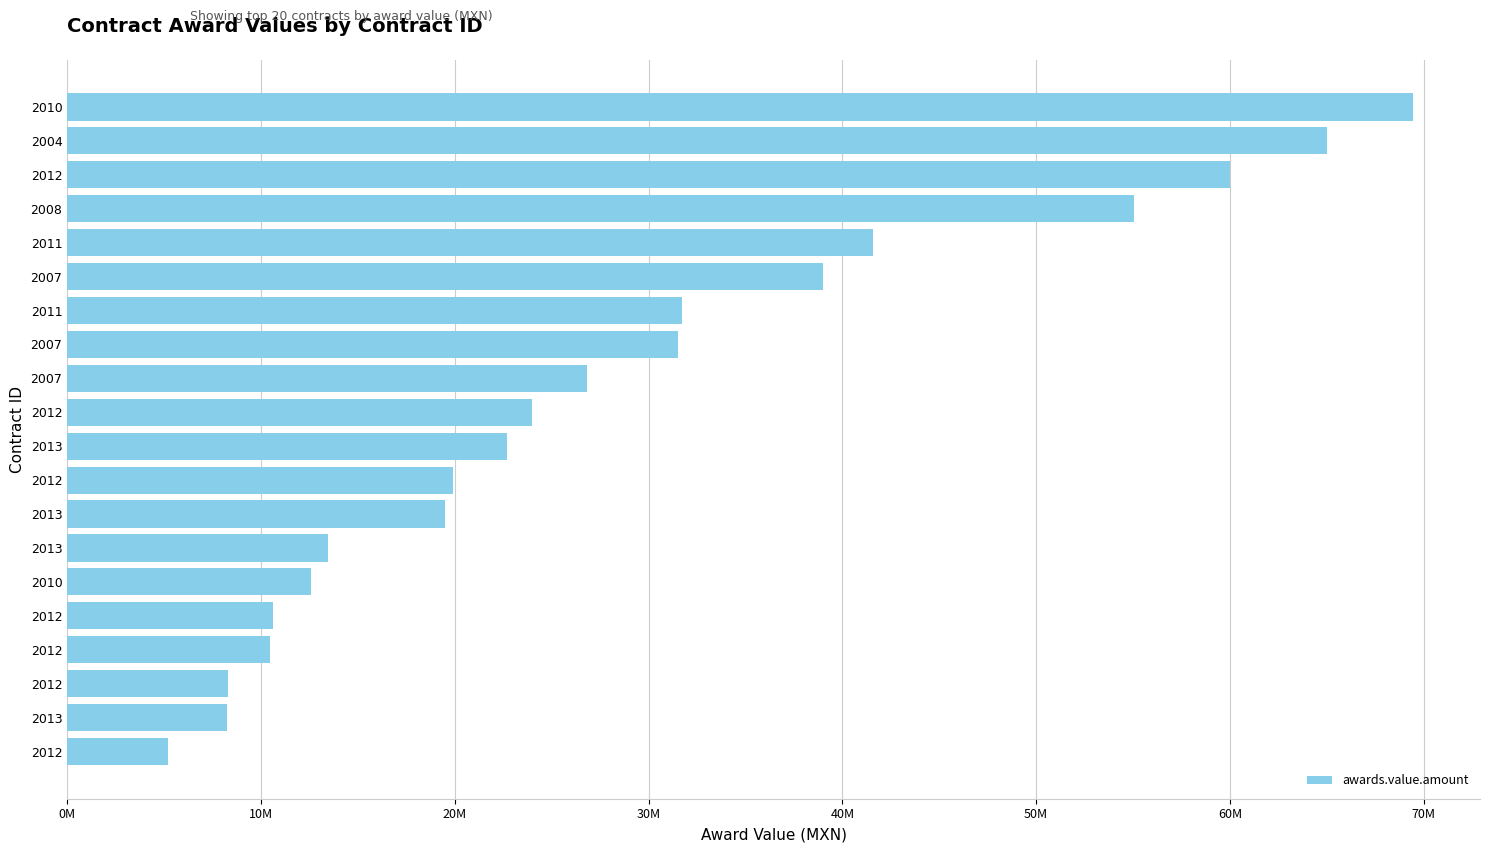

Does the chart contain any negative values?

No